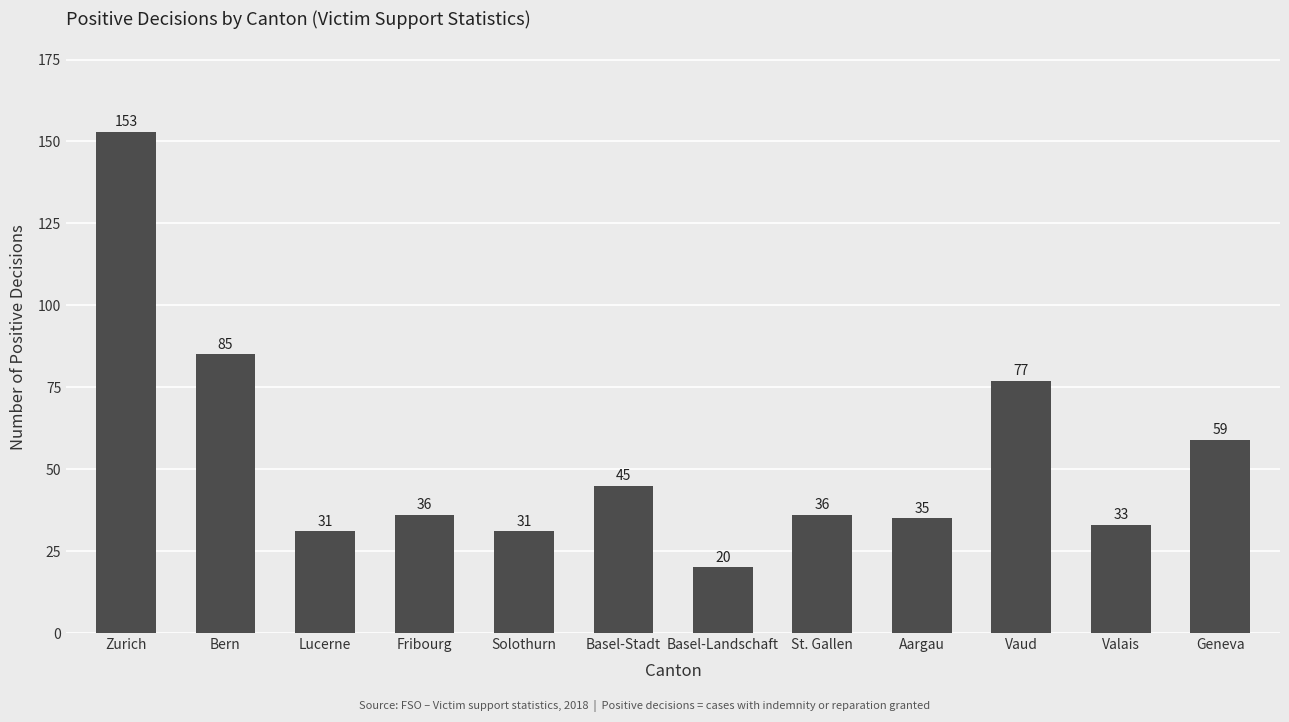

What is the label of the 11th bar from the left?

Valais